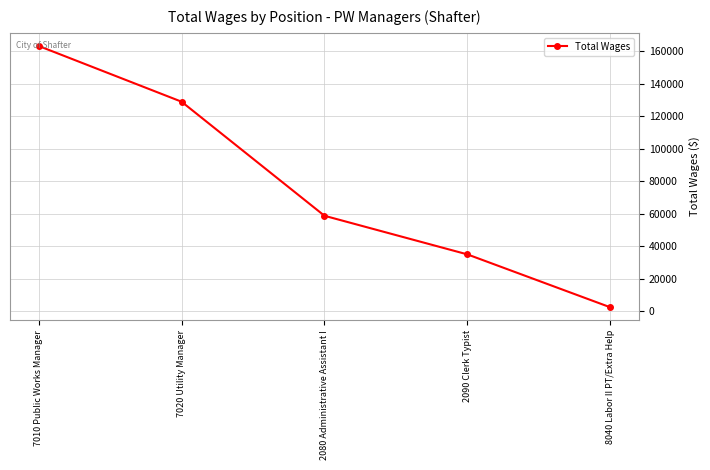

What is the sum of all values?

388689